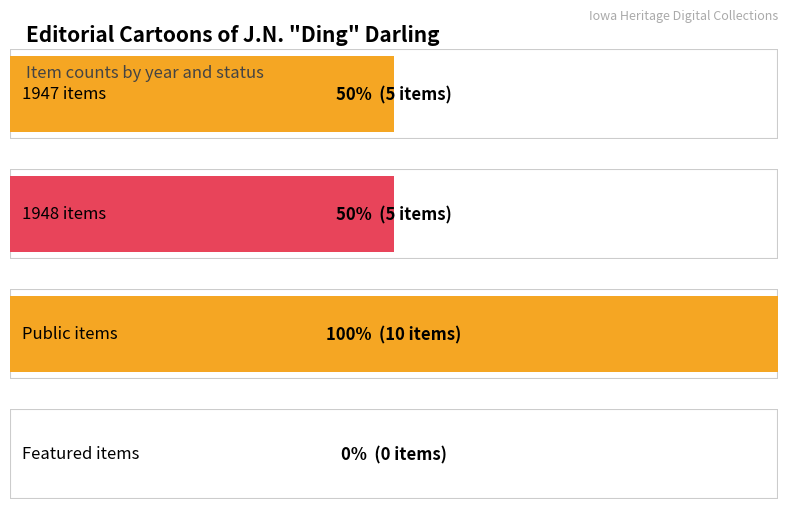

What is the average value of the public series?

1